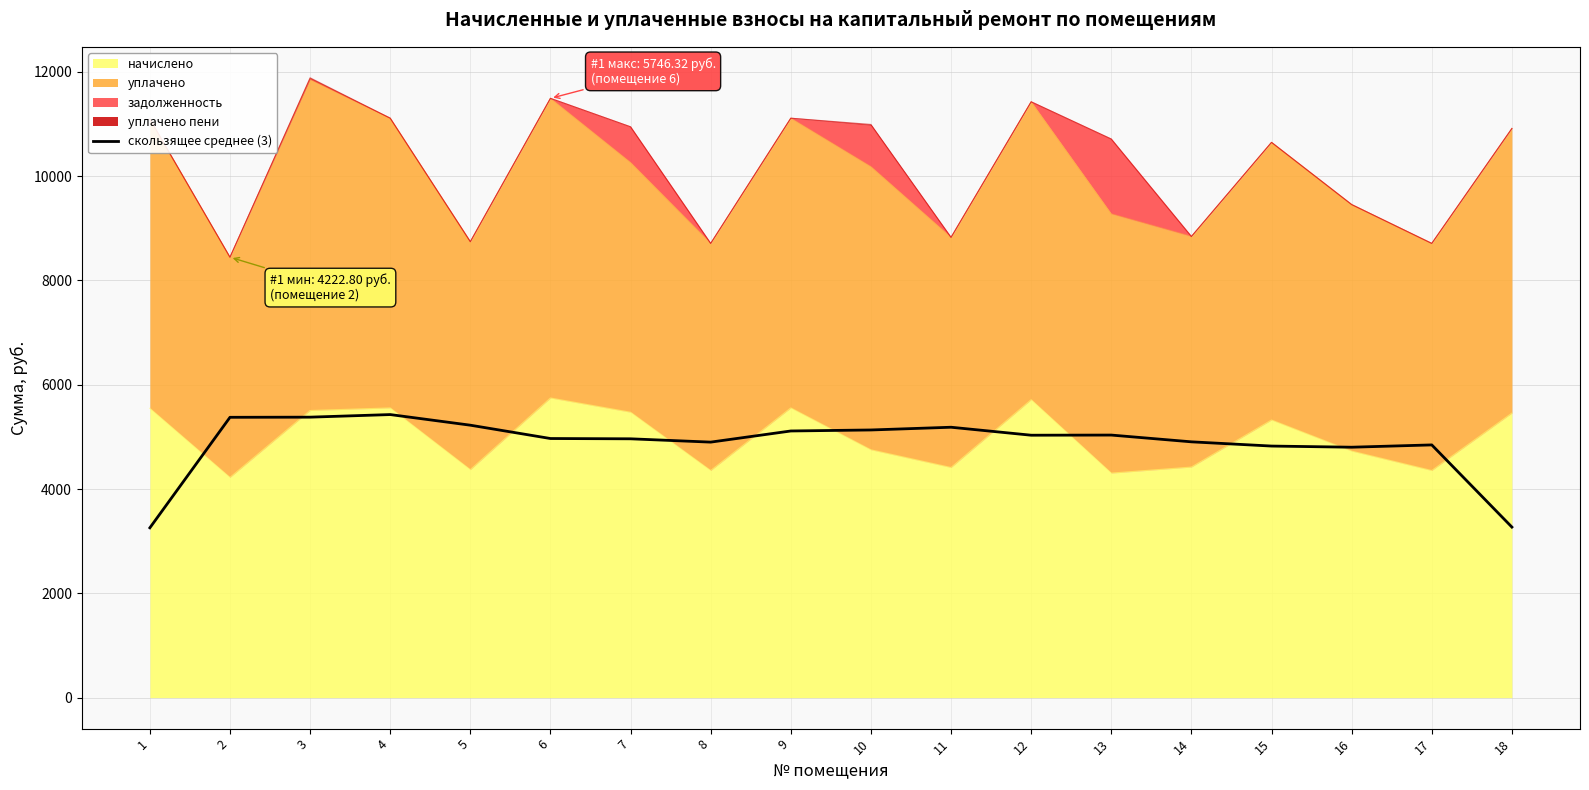

What is the difference between the second highest and minimum values?

2121.9